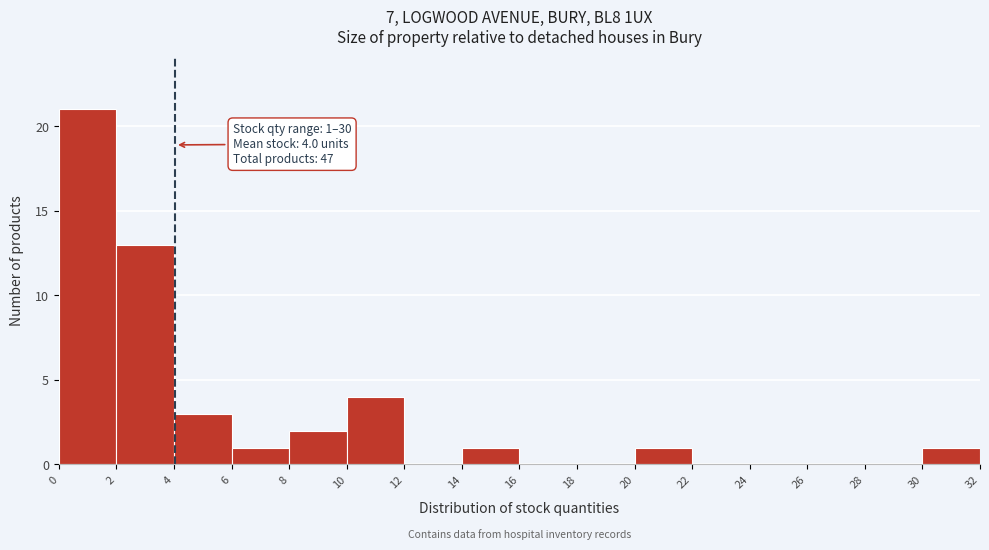

Which range on the x-axis has the tallest bar?

0 to 2